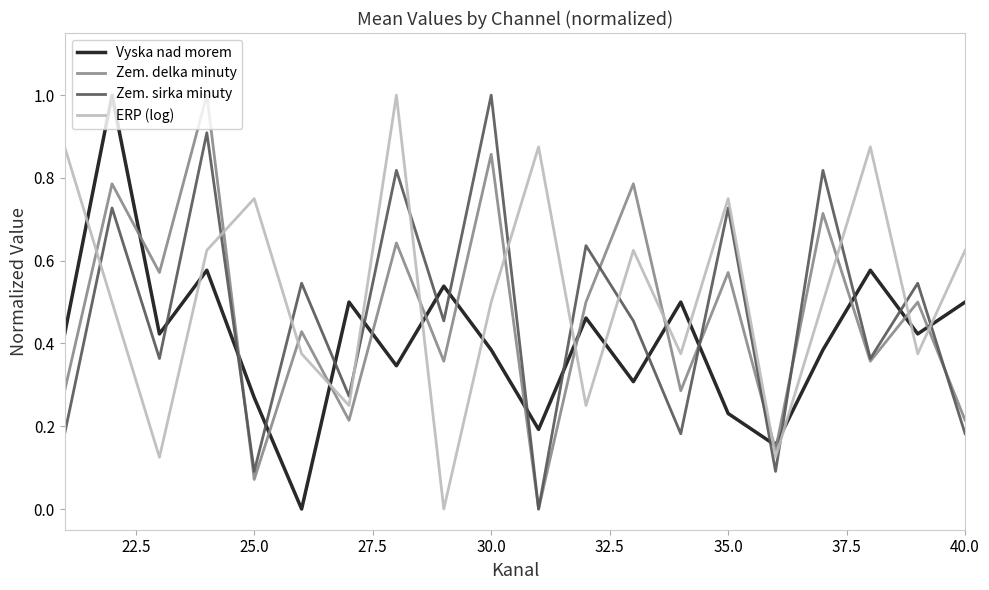

What is the greatest value displayed?

1.0